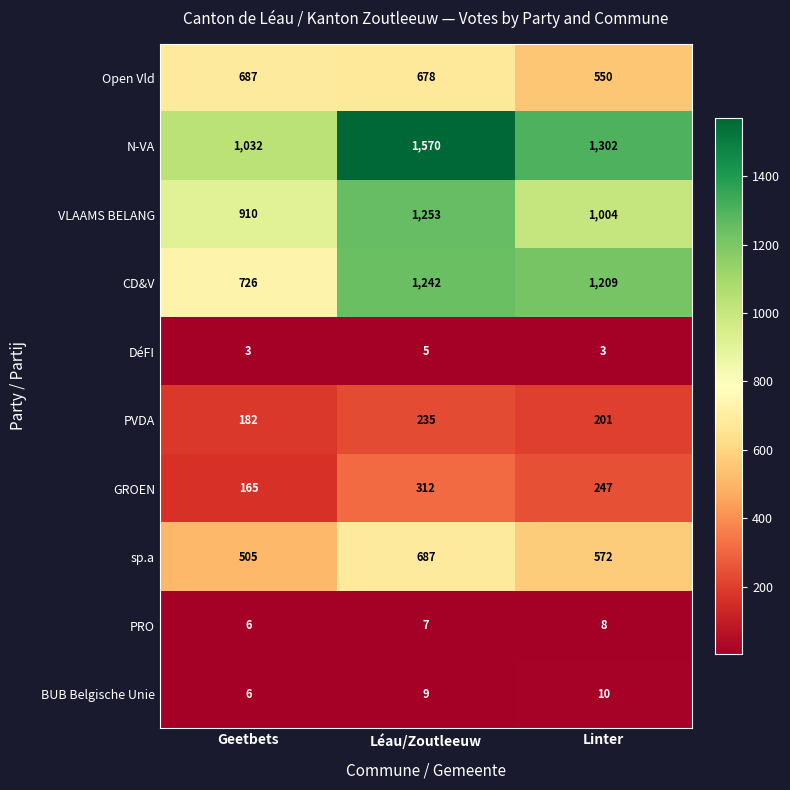

Reading right to left, what are all the values shown in this chart?

Open Vld: 550	678	687
N-VA: 1302	1570	1032
VLAAMS BELANG: 1004	1253	910
CD&V: 1209	1242	726
DéFI: 3	5	3
PVDA: 201	235	182
GROEN: 247	312	165
sp.a: 572	687	505
PRO: 8	7	6
BUB Belgische Unie: 10	9	6